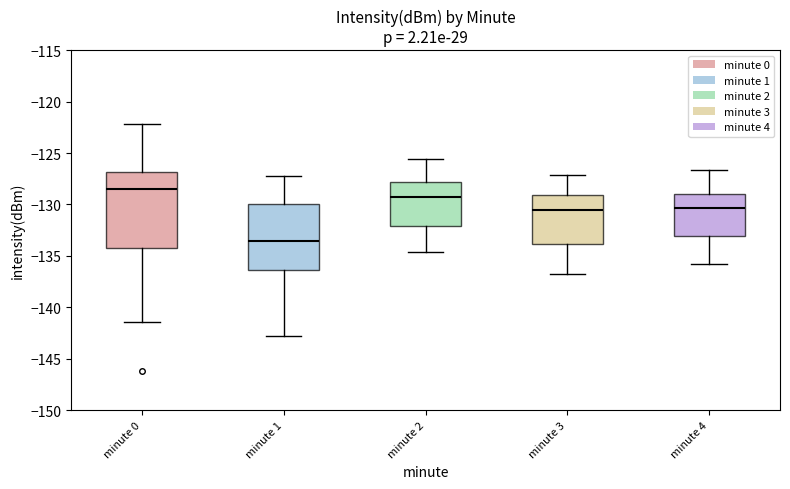

Which box's median line is the lowest?

minute 1